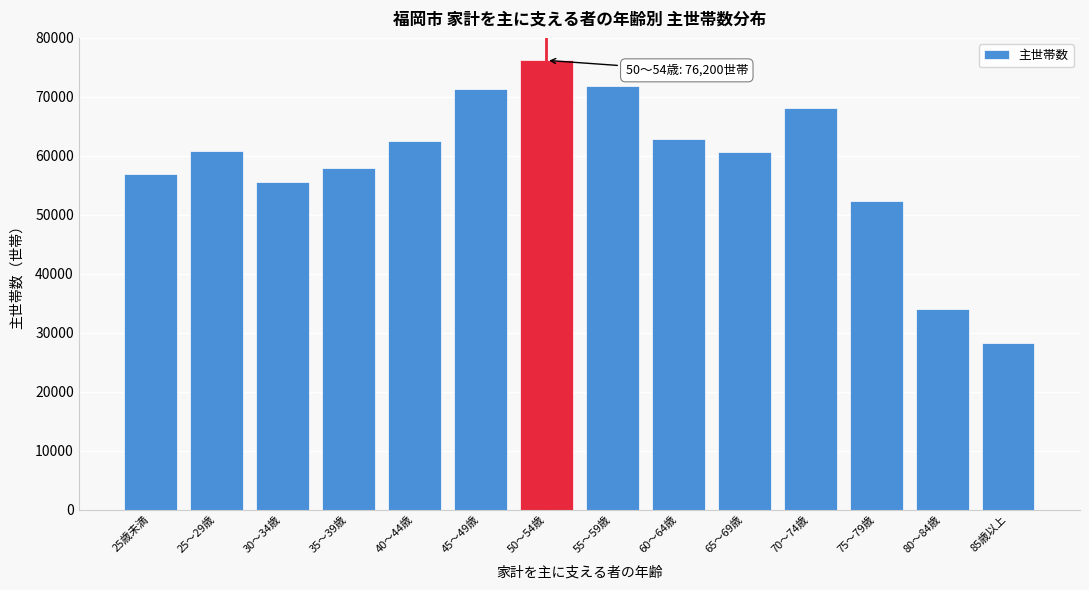

What is the label of the 6th bar from the right?

60～64歳